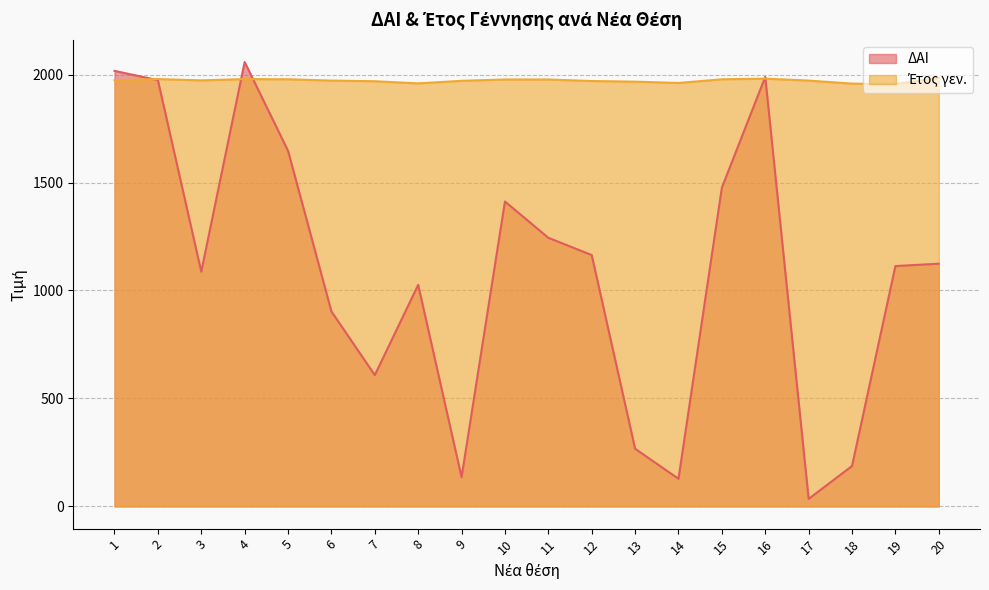

How many times do Έτος γεν. and ΔΑΙ cross each other?

5